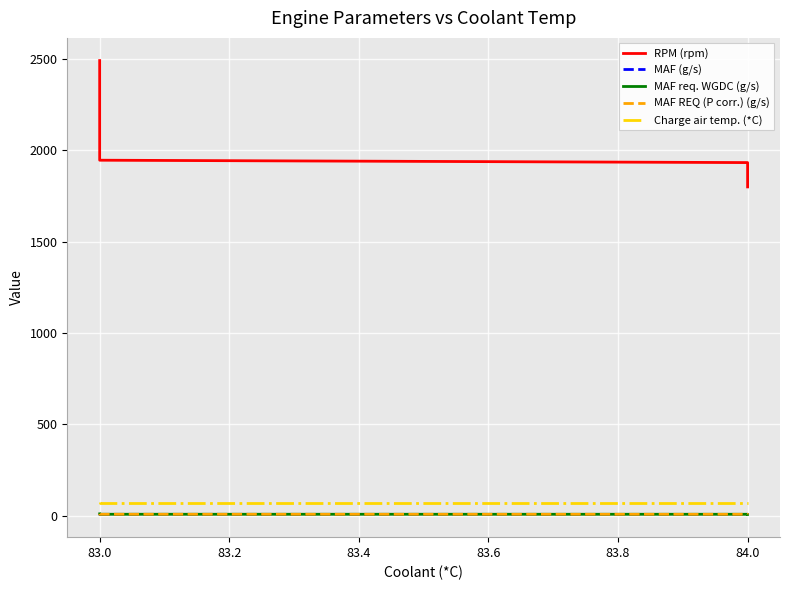

True or false: MAF (g/s) has more than 2 points higher than both neighbors.

False